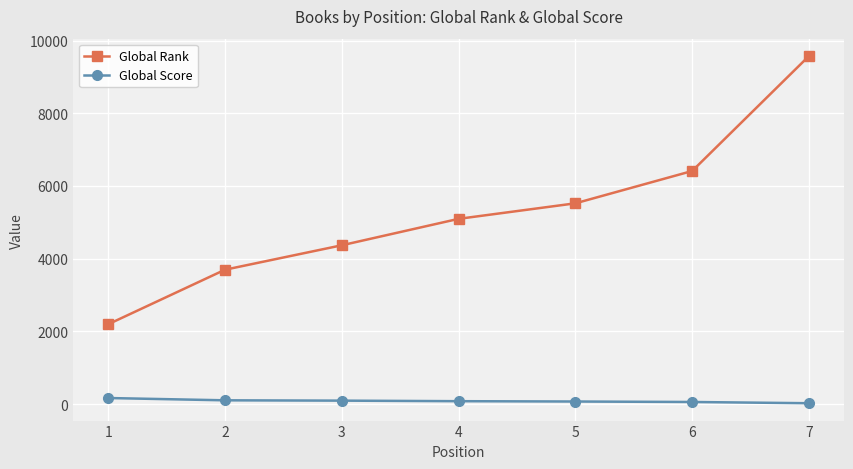

What is the lowest value of the Global Rank series?

2197